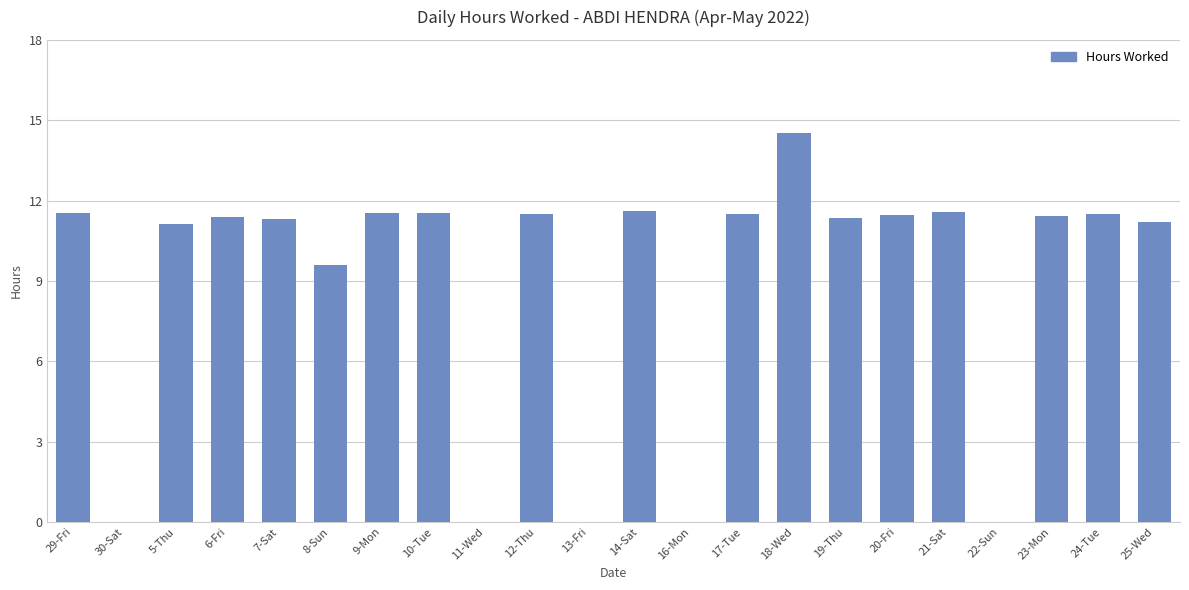

At which category does the chart reach its peak across all series?

18-Wed